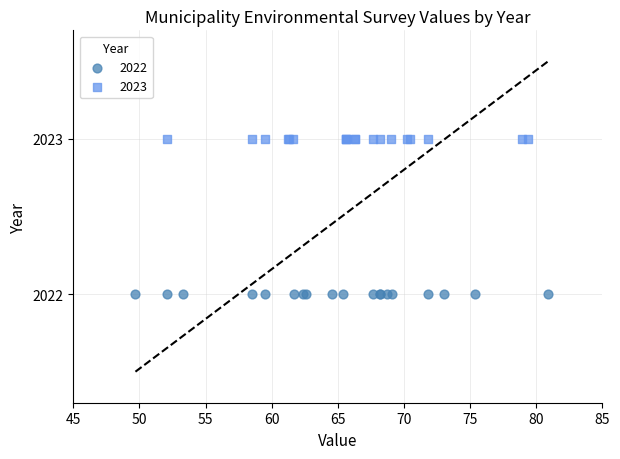

Which series reaches the minimum Y coordinate?

2022